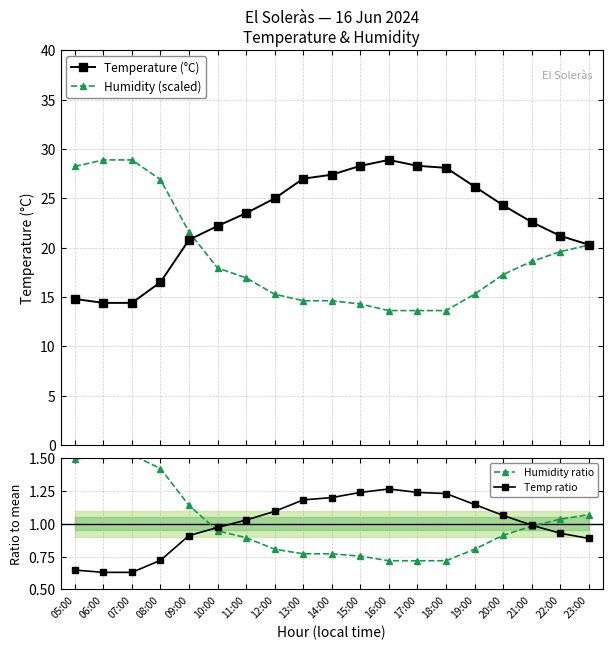

Read the Temperature (°C) value at 05:00.

14.8